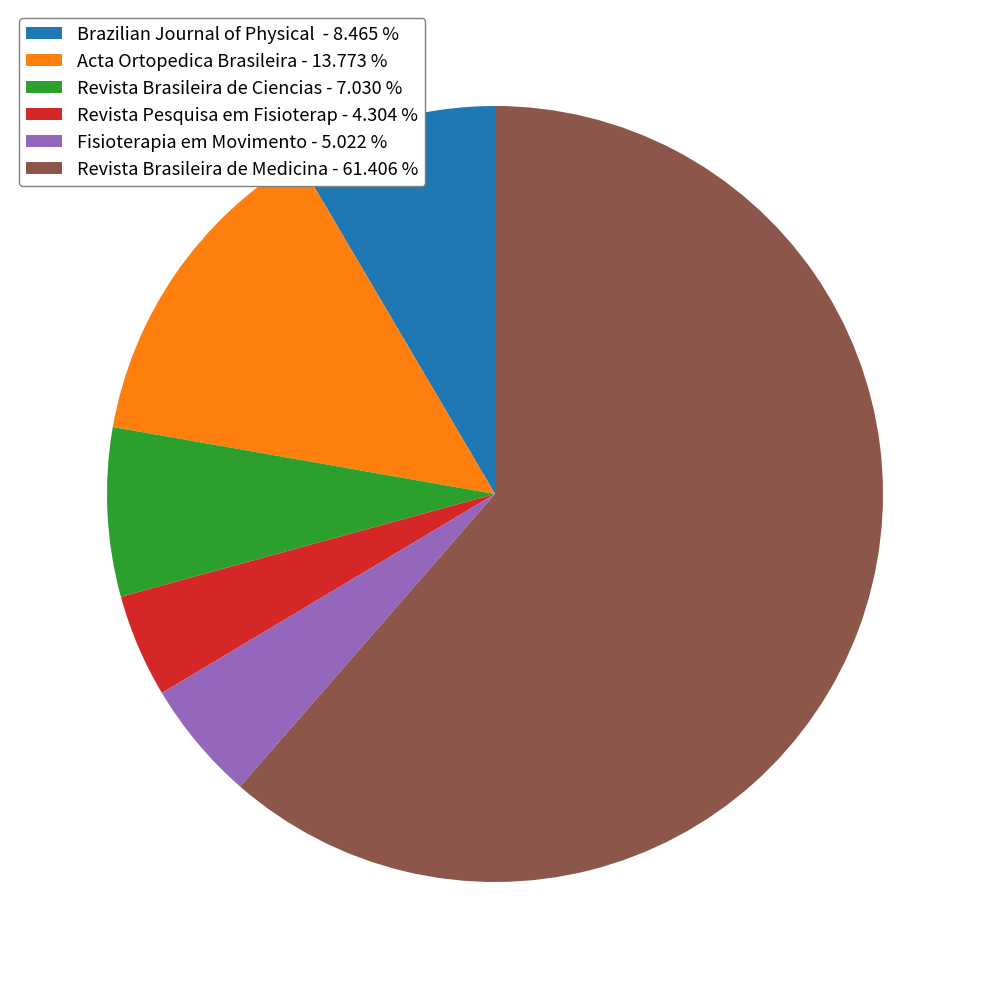

How many segments does this pie chart have?

6